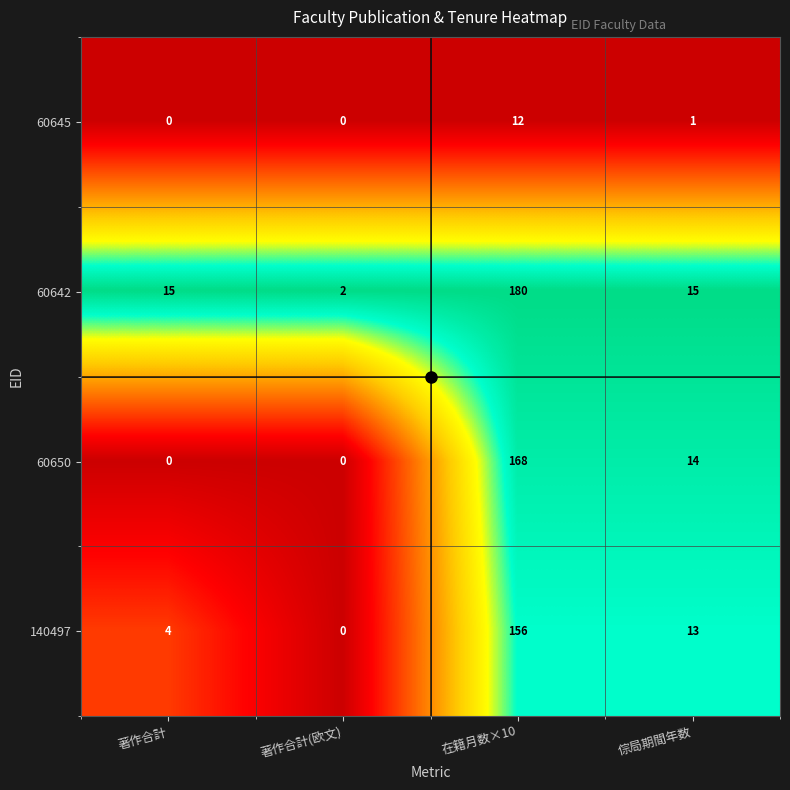

At which category is the sum across all series the highest?

在籍月数×10